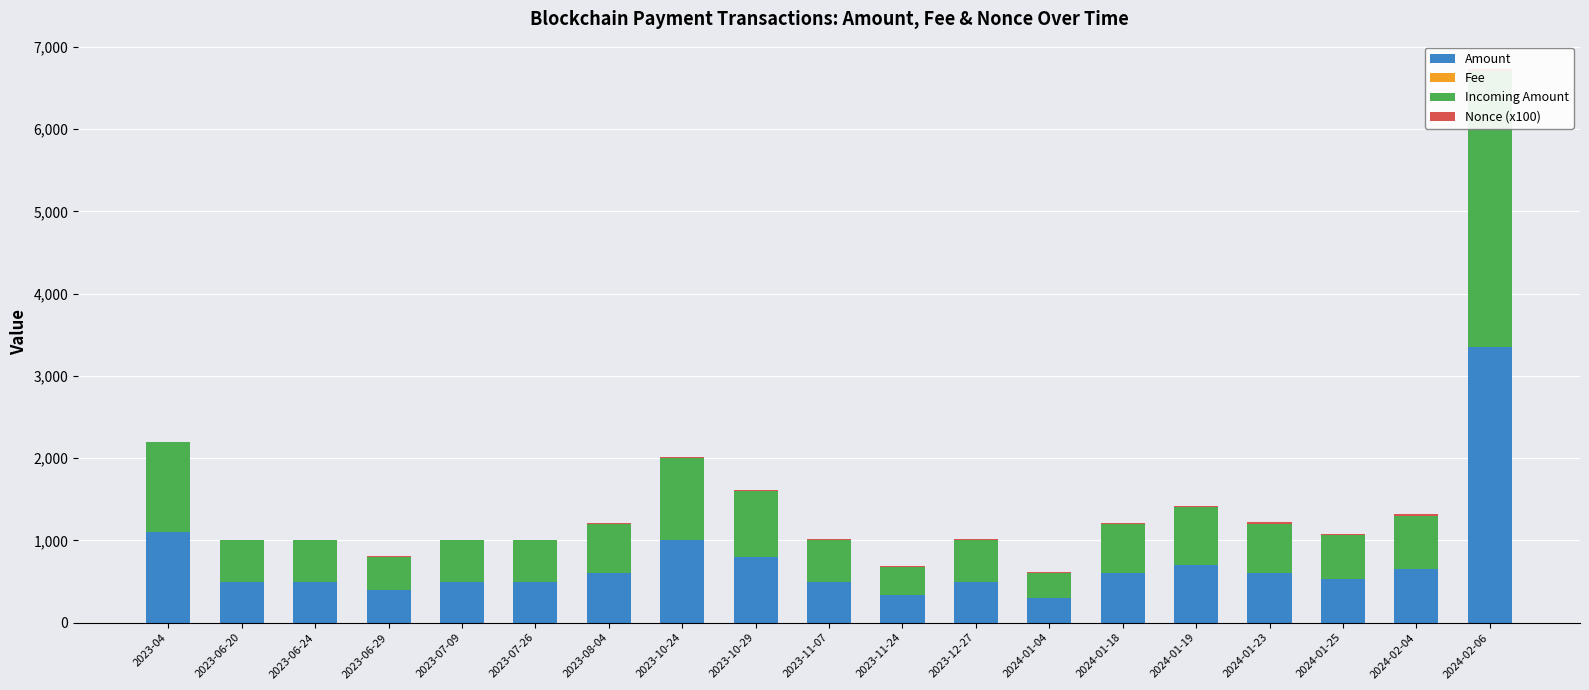

True or false: Amount has a value of 144.5 at 2024-02-04.

False